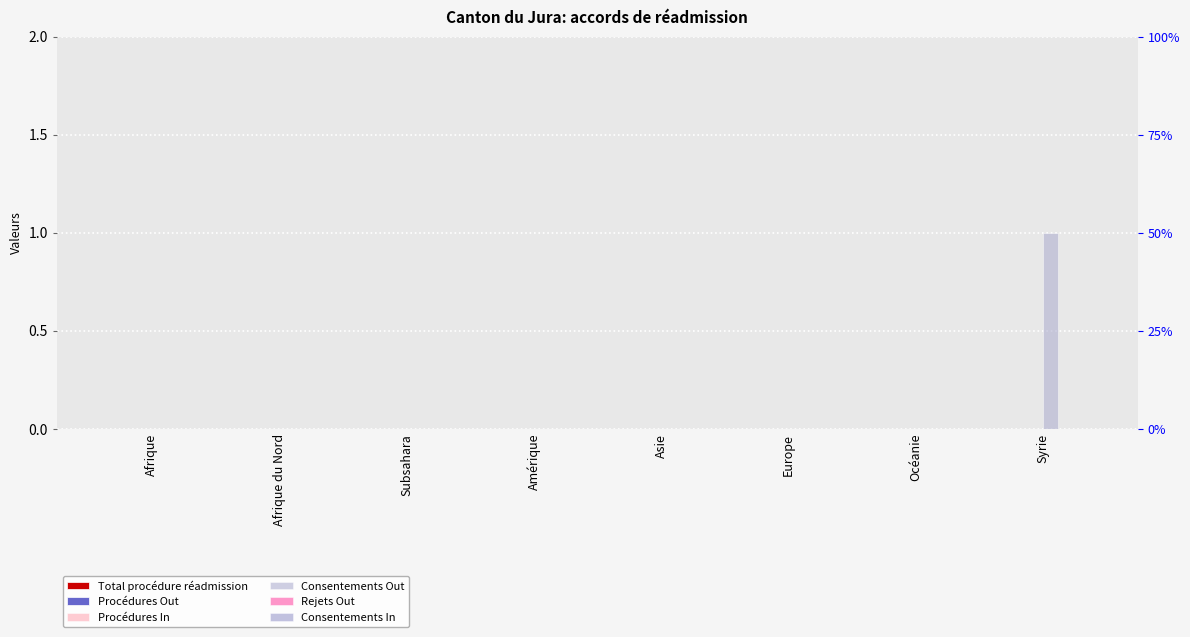

Does the chart contain stacked bars?

No